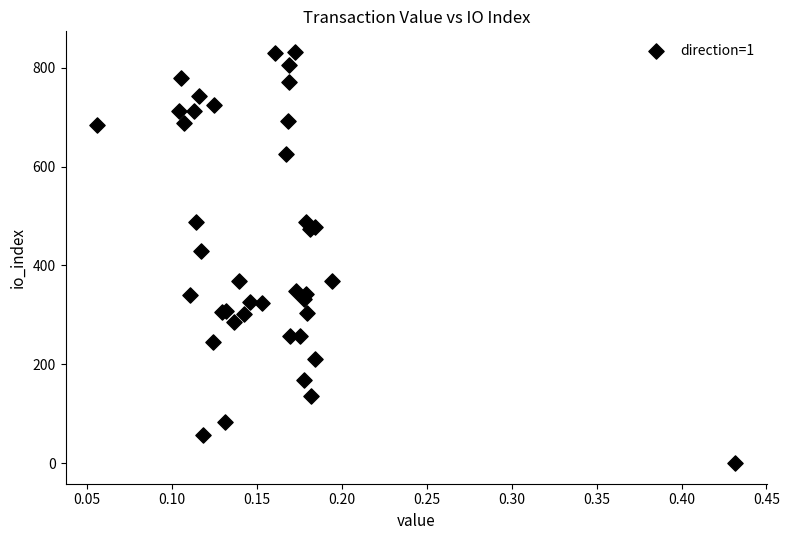

What Y value in the scatter plot is closest to 416?

429